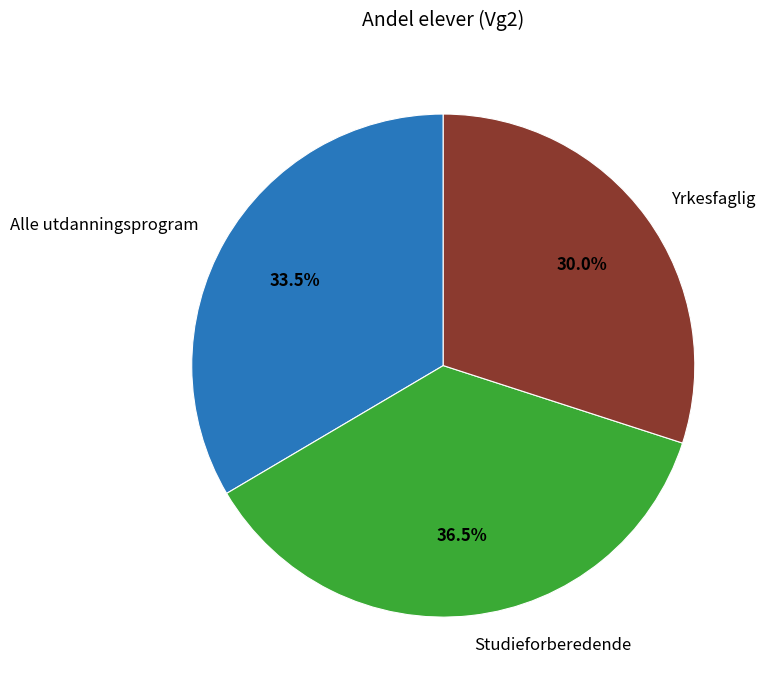

Does Studieforberedende account for over 50% of the chart?

No